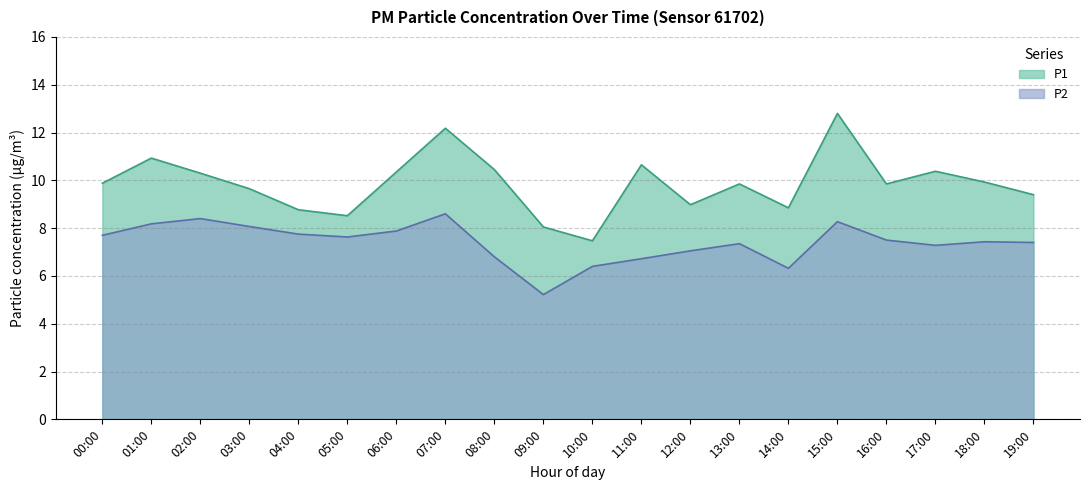

What is the label of the 12th point from the left?

11:00